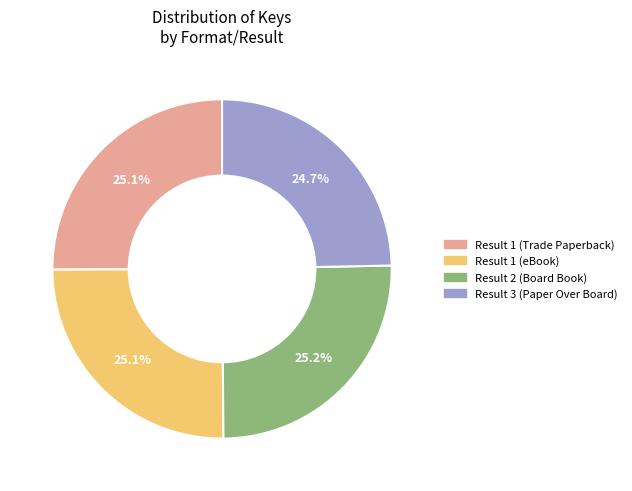

What portion of the pie excludes Result 2 (Board Book)?

74.8%